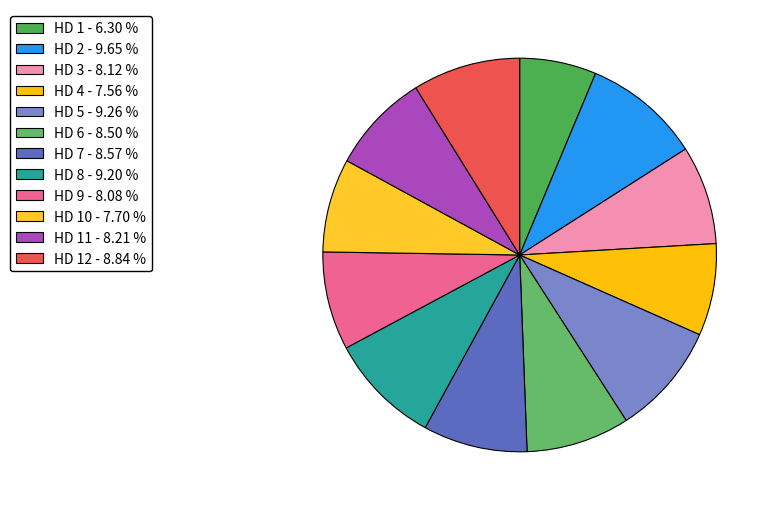

How many segments does this pie chart have?

12